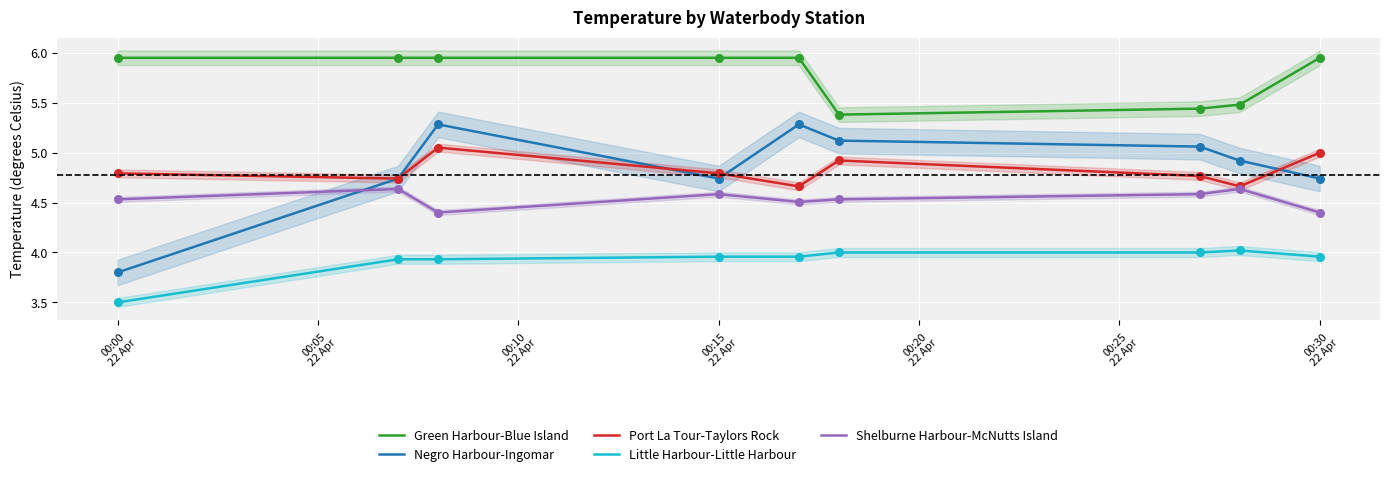

Which series contains the lowest Y value?

Little Harbour-Little Harbour